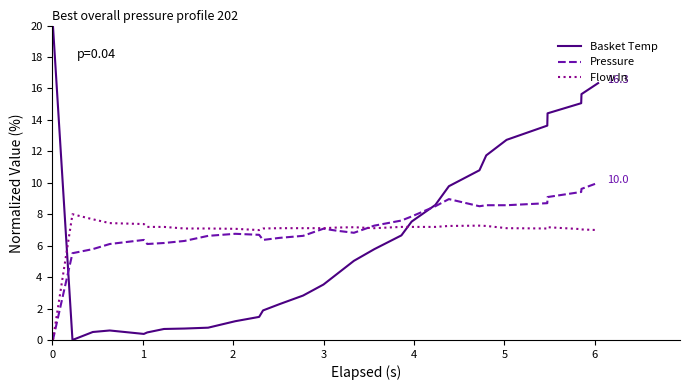

True or false: Basket Temp and Flow In cross at least once.

True